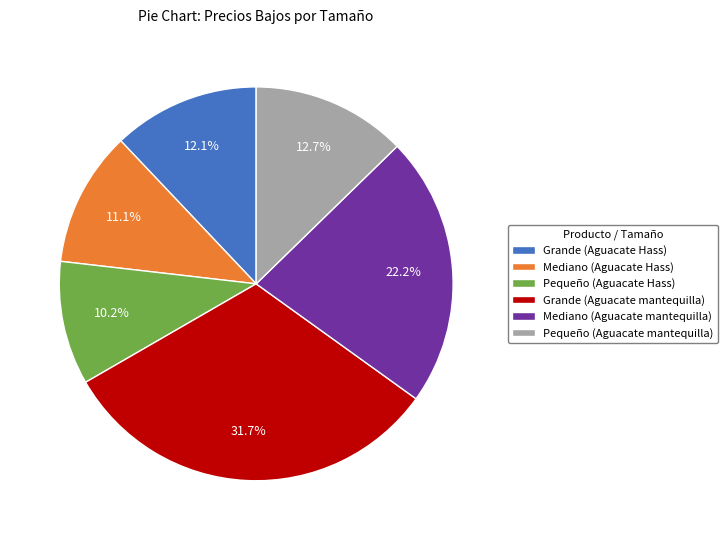

Is there any slice that represents more than half of the pie?

No